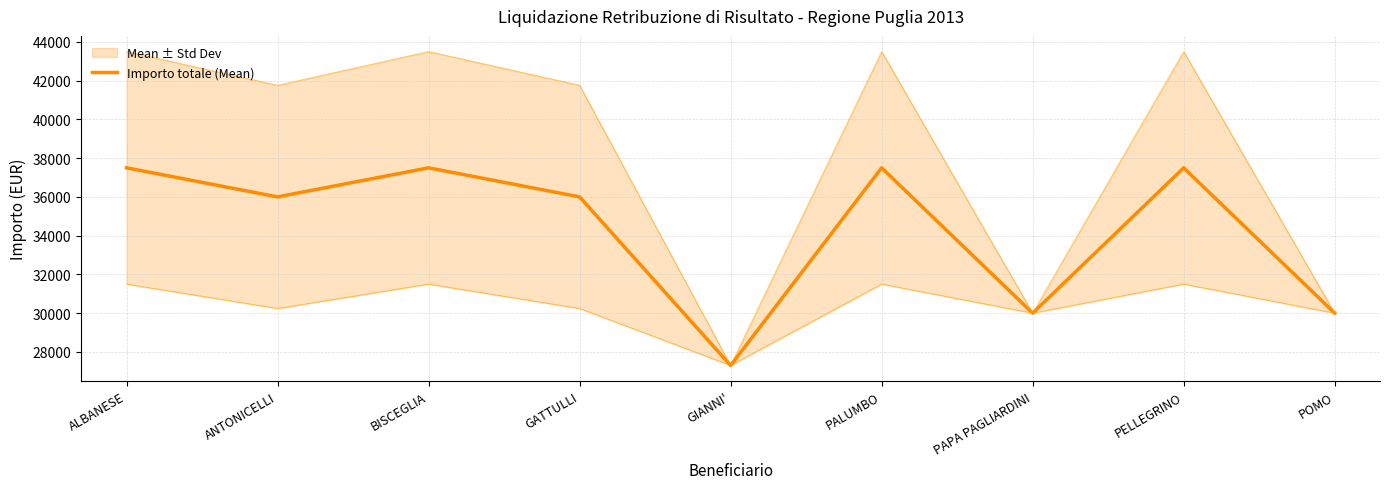

What is the label of the 8th point from the right?

ANTONICELLI